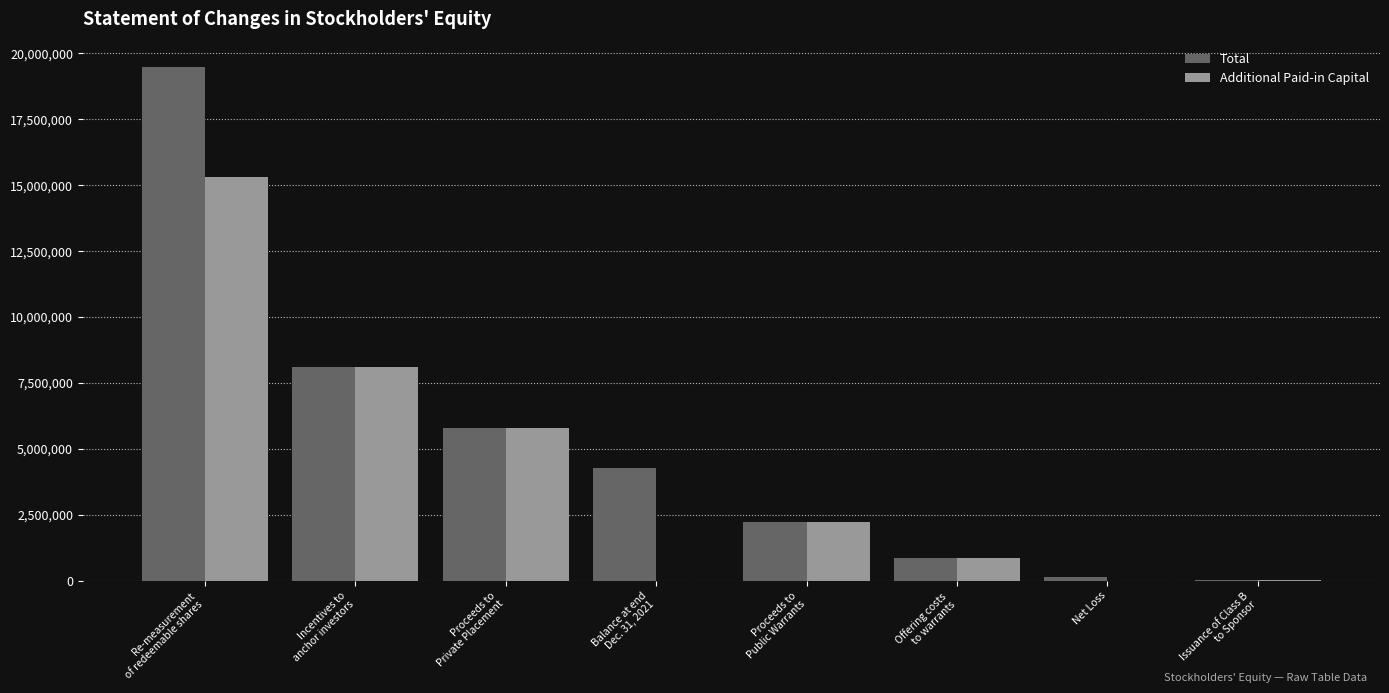

What is the sum of all Total values?

40958378